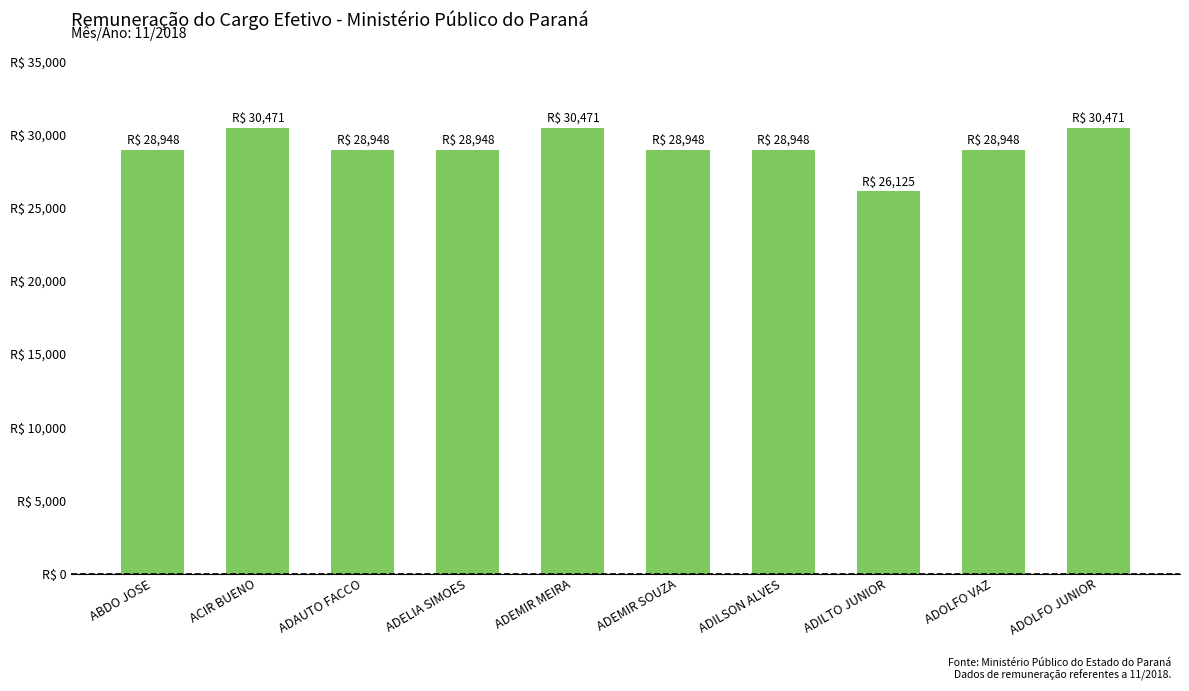

What is the change in value from ADEMIR MEIRA to ADILSON ALVES?

-1523.6